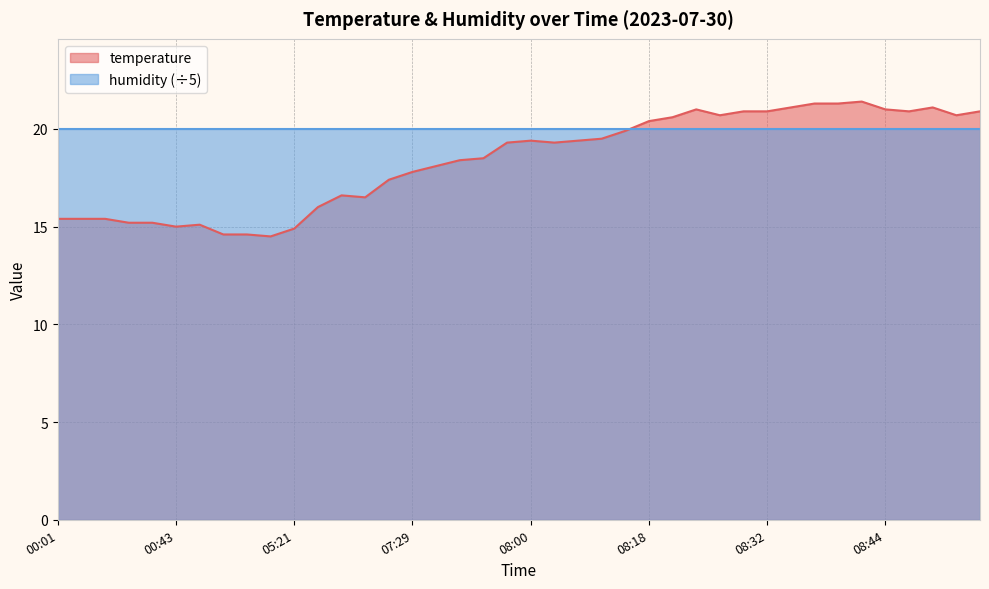

At which label is the value closest to 17?

06:42